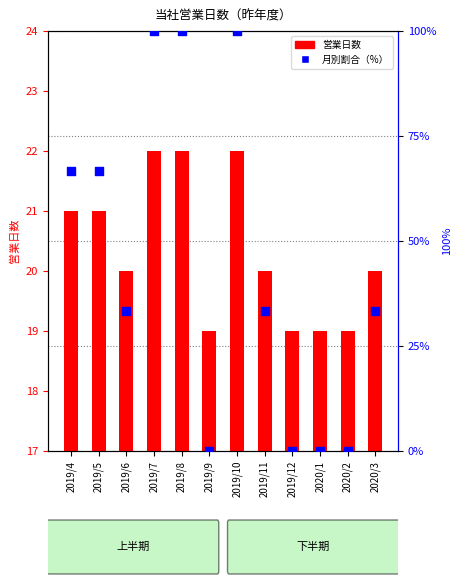

Is the value of 月別割合（%） at 2019/6 greater than the value of 営業日数 at 2019/4?

Yes